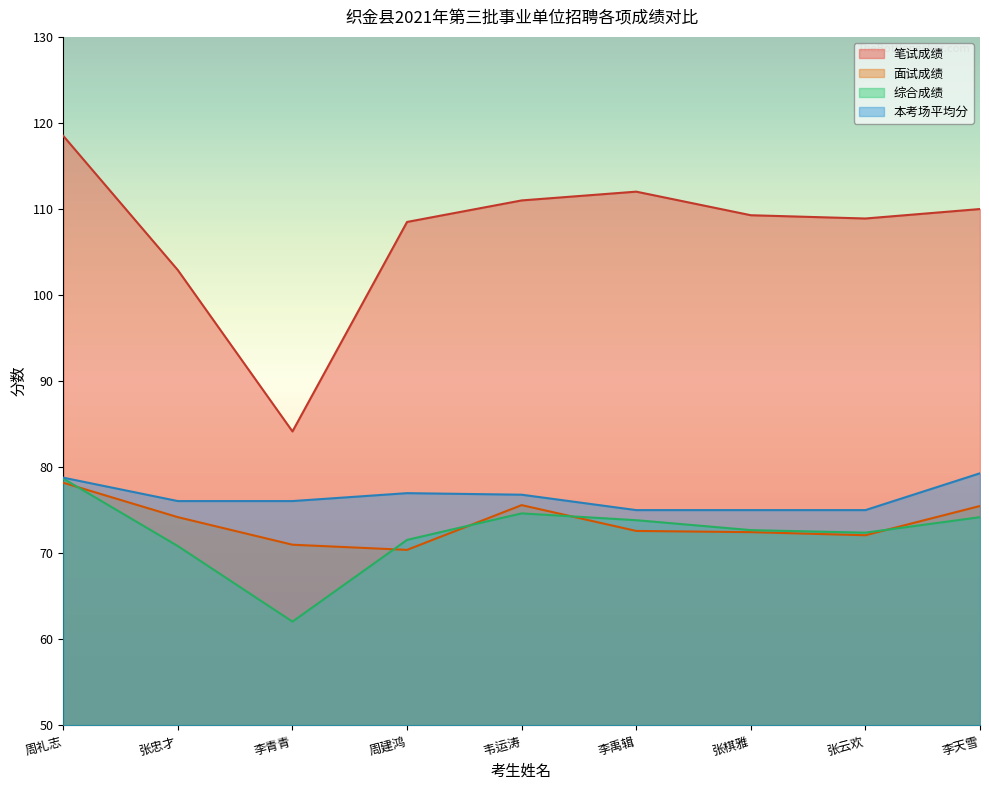

How many values in the 本考场平均分 series are below 76?

3